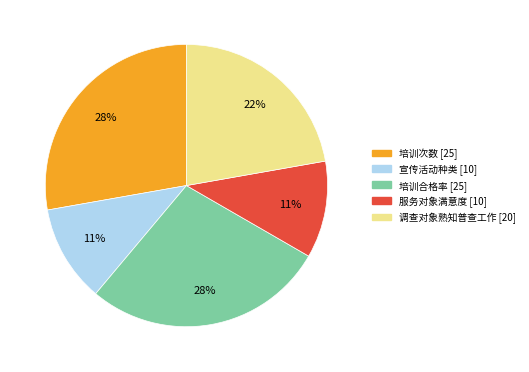

Is there a majority slice in this chart?

No